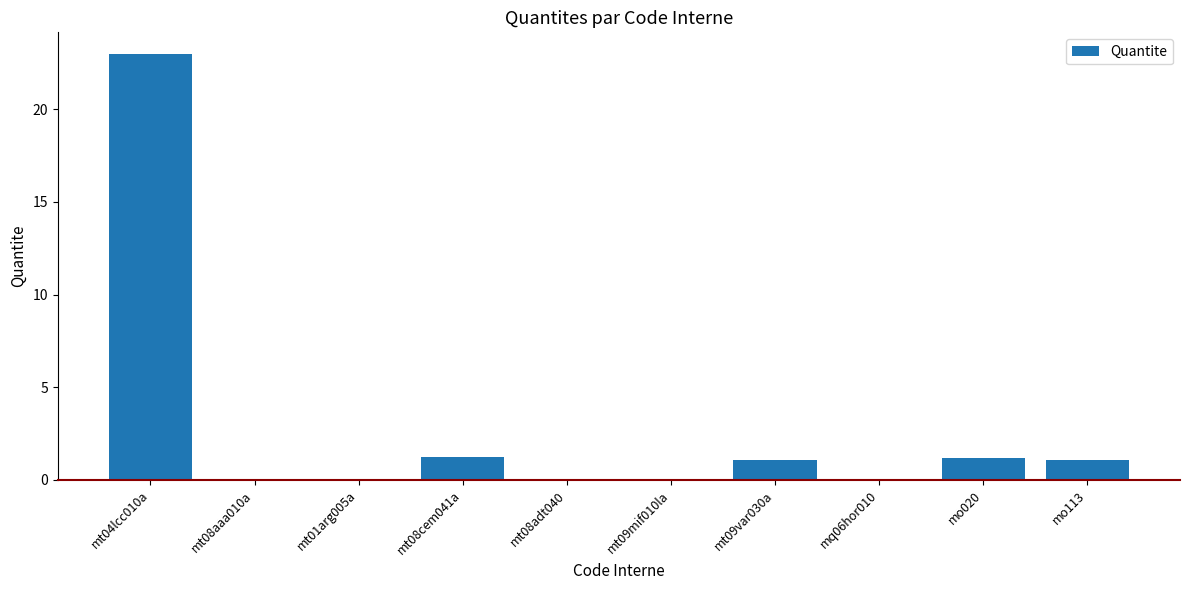

At which category does the chart reach its peak across all series?

mt04lcc010a